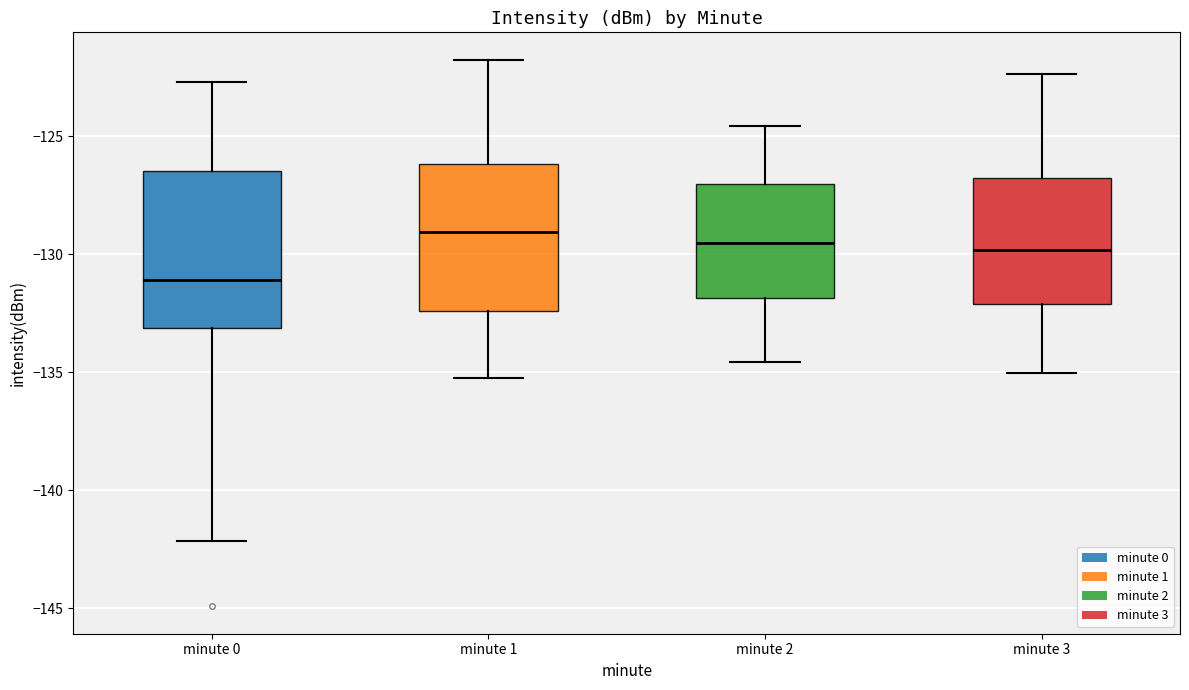

Where is the lower edge of the box for minute 2 on the y-axis? The values are not printed on the chart, so give them approximately, as read against the axis.

-132.0